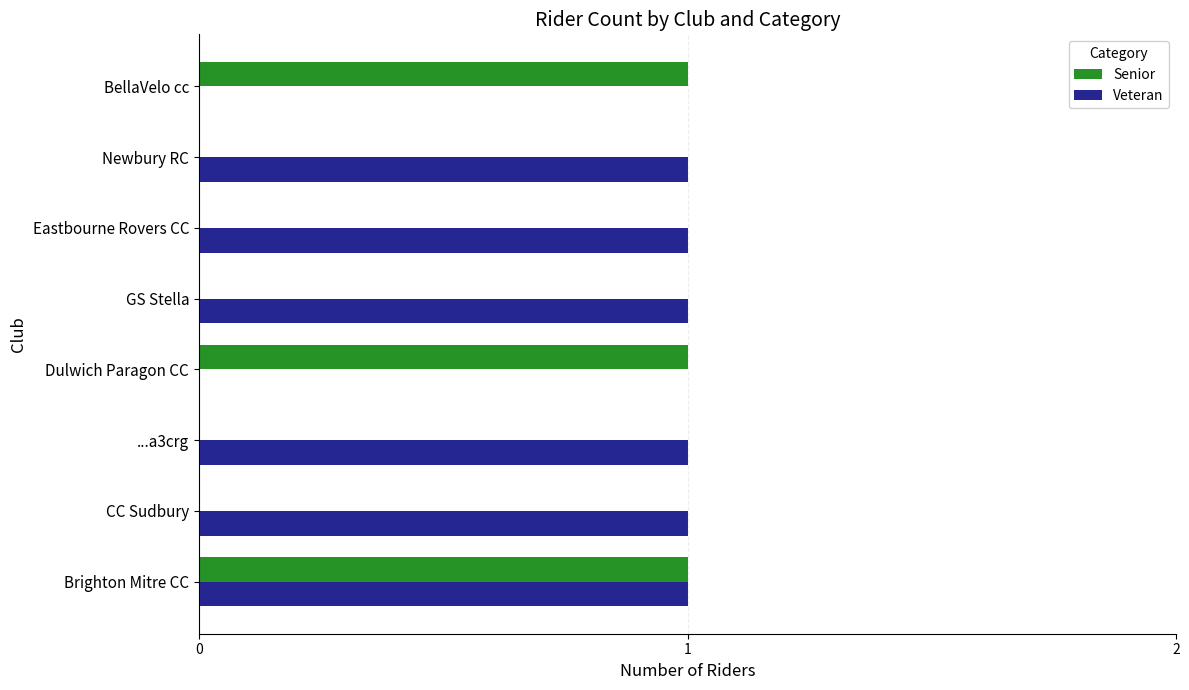

The value of Veteran at GS Stella is 1. True or false?

True